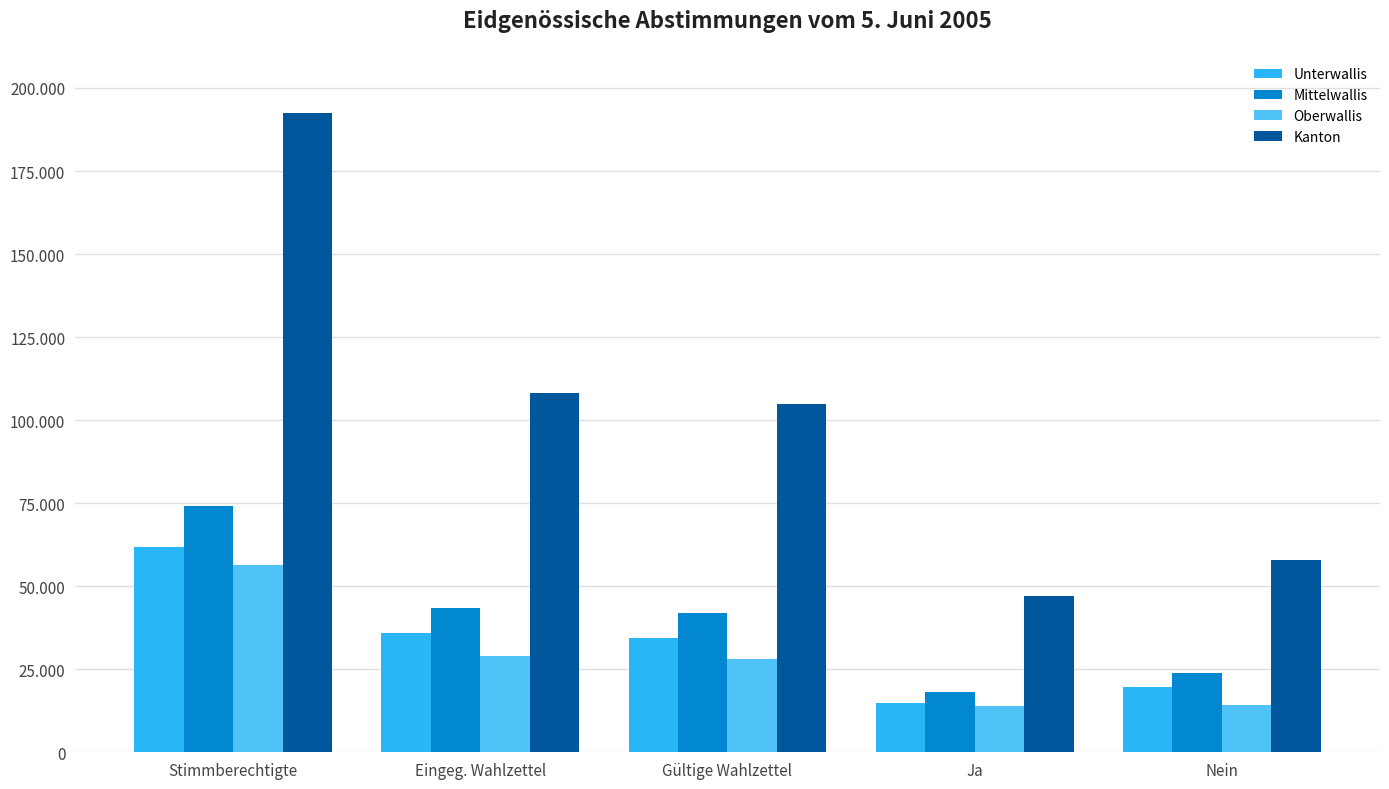

What is the label of the 3rd bar from the left?

Gültige Wahlzettel